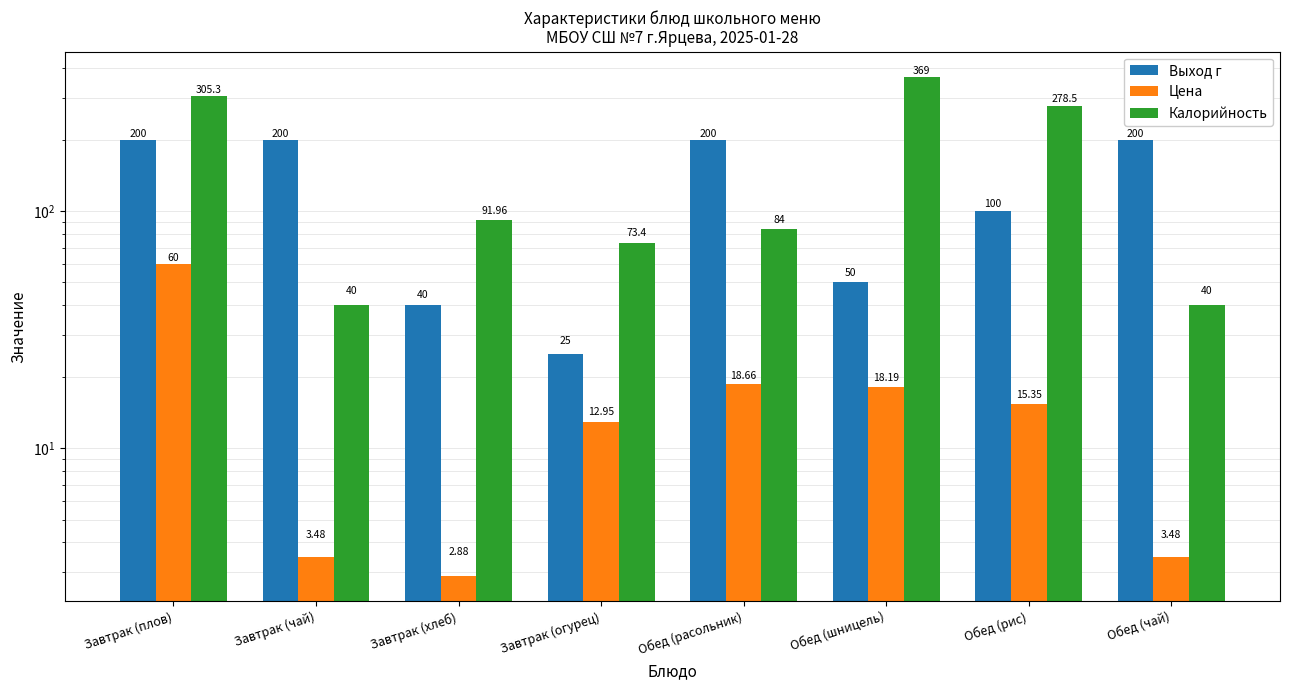

Which series has the widest spread of values?

Калорийность